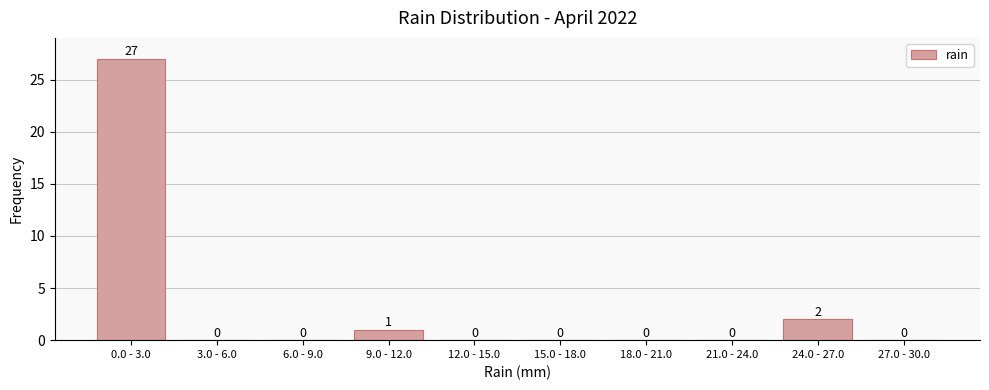

Reading left to right, extract all data points from this chart.

0.0 - 3.0=27	3.0 - 6.0=0	6.0 - 9.0=0	9.0 - 12.0=1	12.0 - 15.0=0	15.0 - 18.0=0	18.0 - 21.0=0	21.0 - 24.0=0	24.0 - 27.0=2	27.0 - 30.0=0